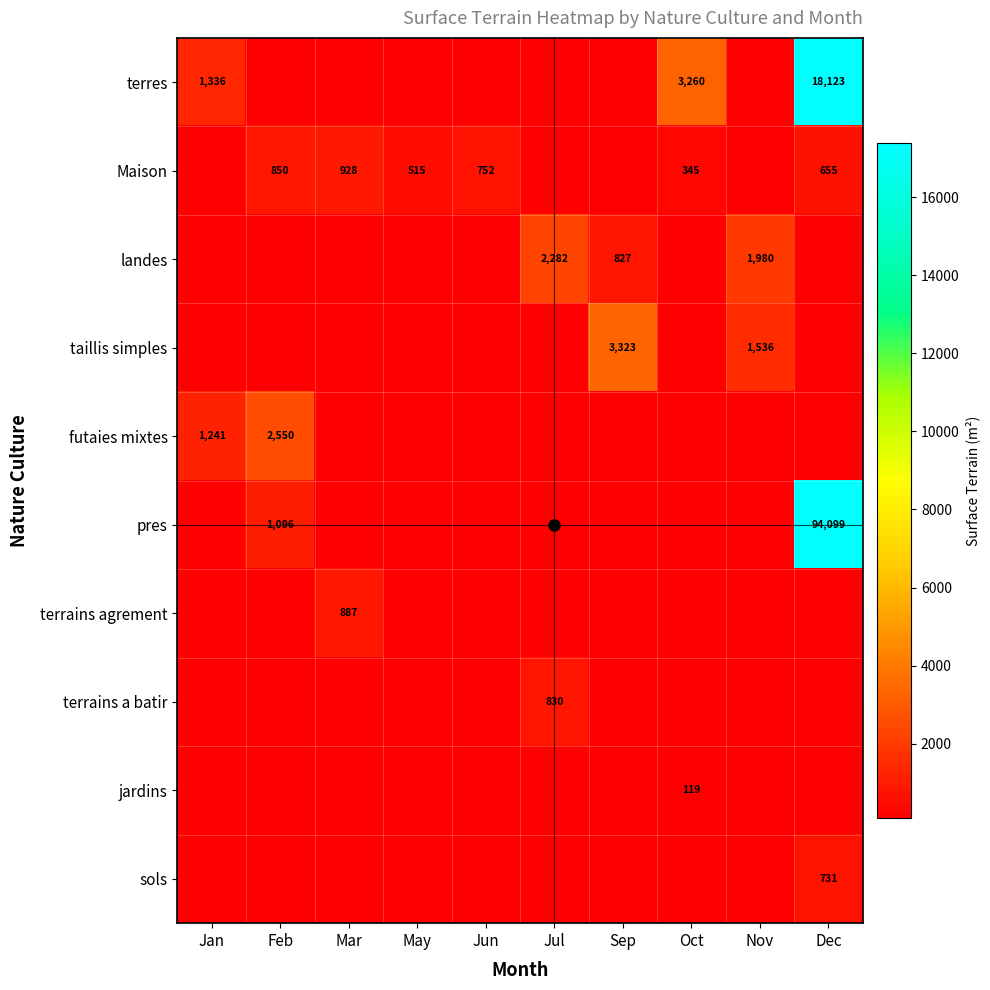

The taillis simples series shows 1308.5 at Sep. True or false?

False